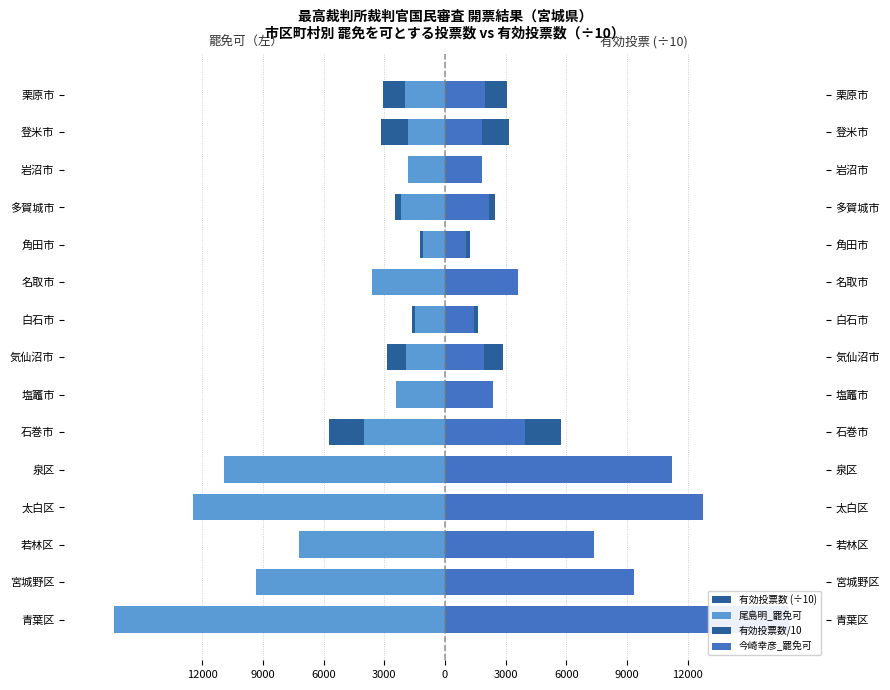

How many values in the 尾島明_罷免可 series exceed -2418?

7